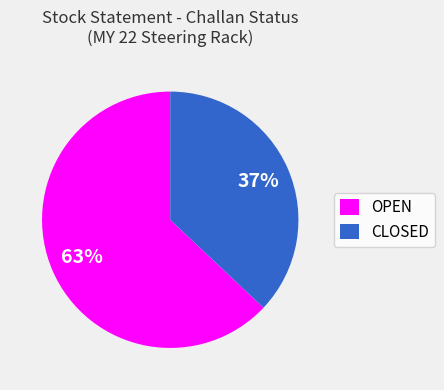

Is there any slice that represents more than half of the pie?

Yes